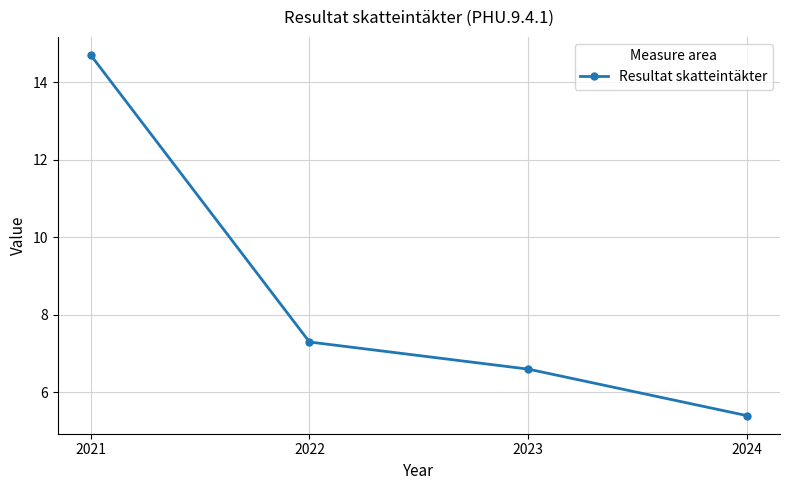

Where is the data nearest to the value 10?

2022